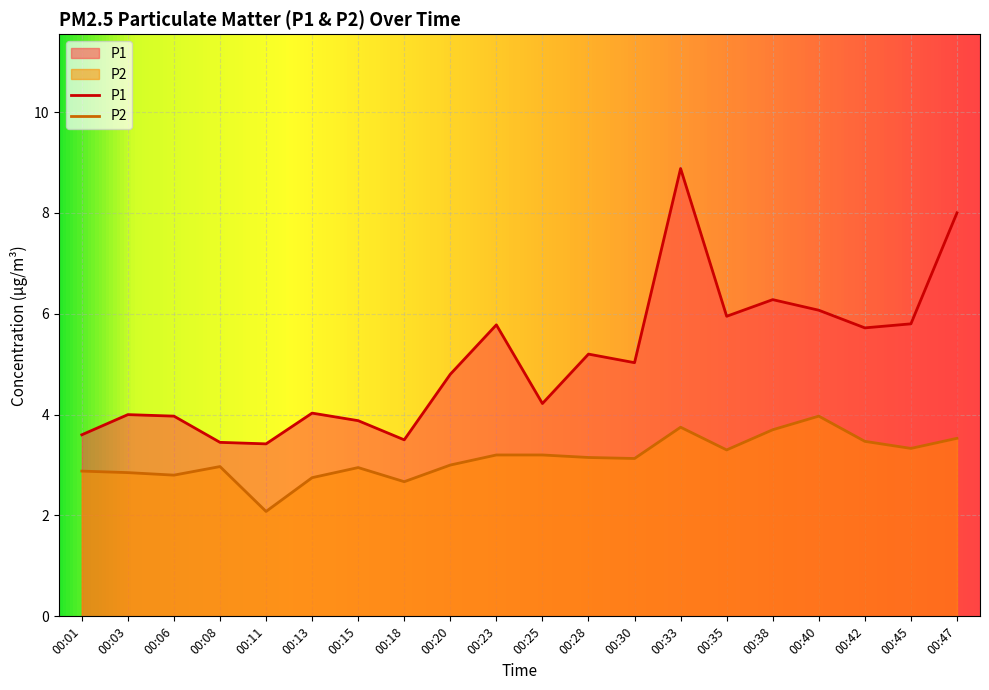

What is the approximate value of P2 at 00:11?

2.1